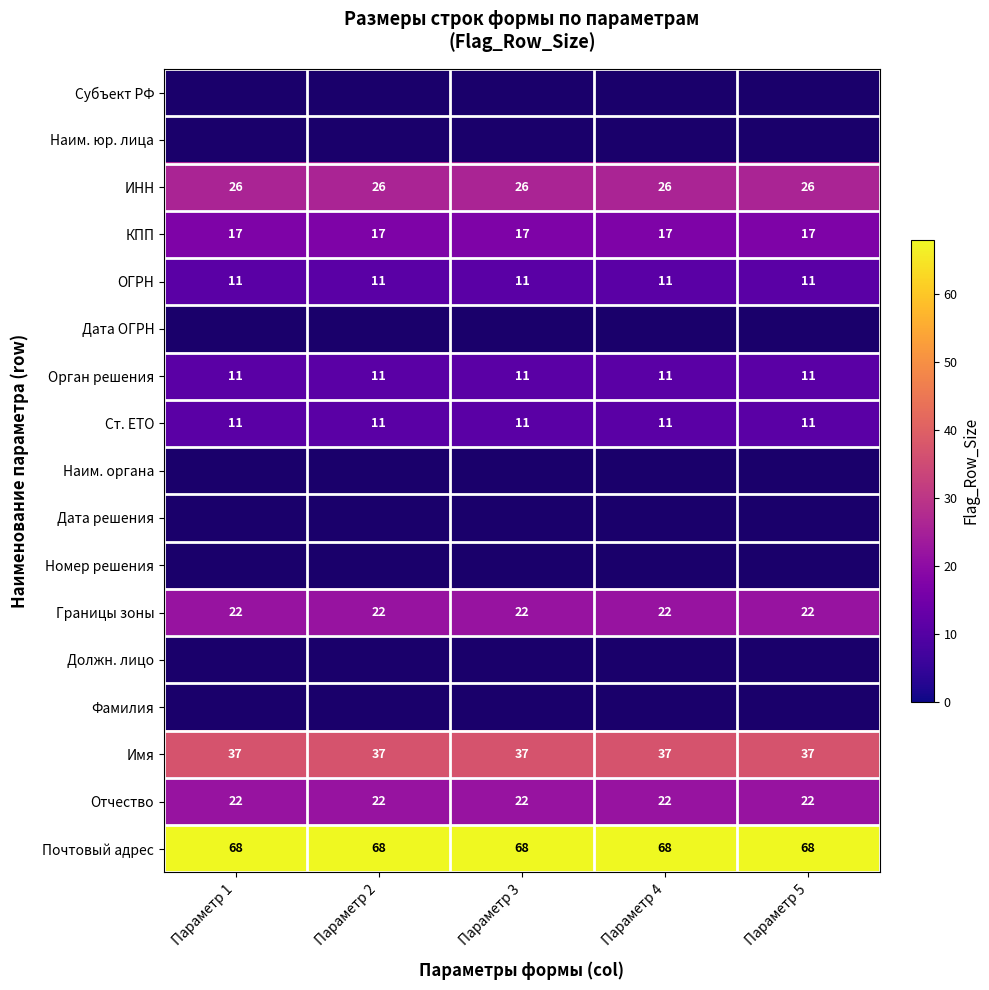

What is the average value of the ОГРН series?

11